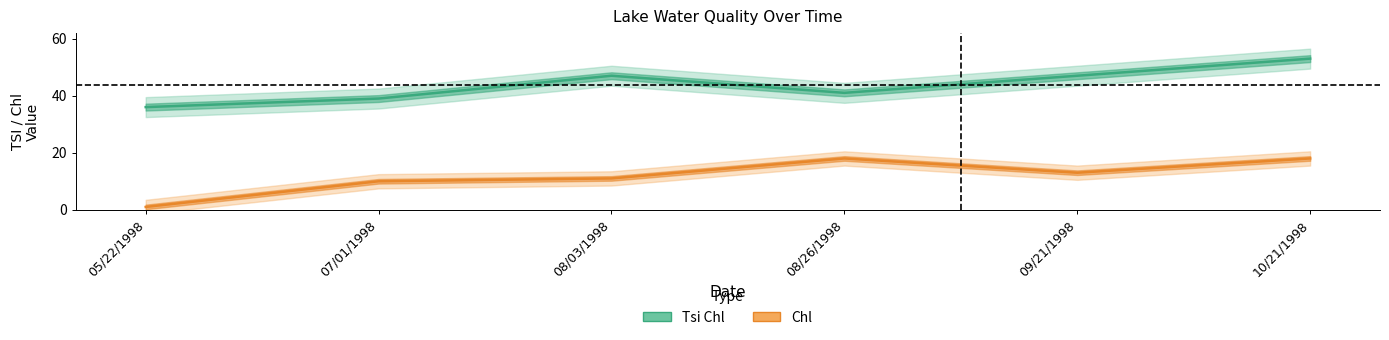

What is the difference between the Tsi Chl values at 10/21/1998 and 05/22/1998?

17